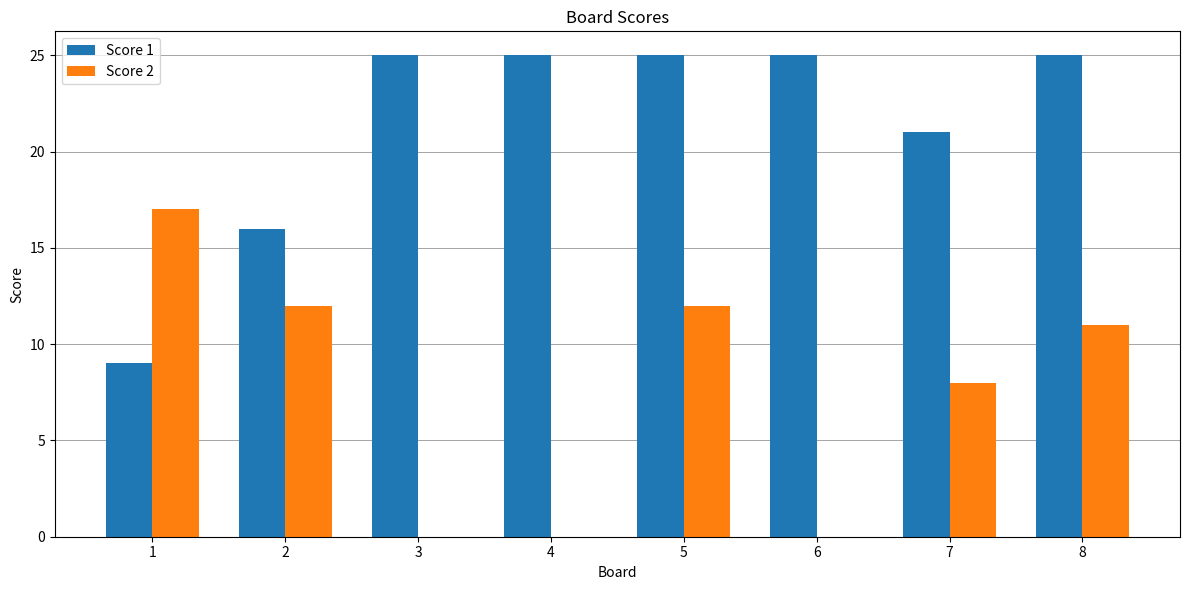

Is the value of Score 1 at 8 greater than the value of Score 2 at 7?

Yes